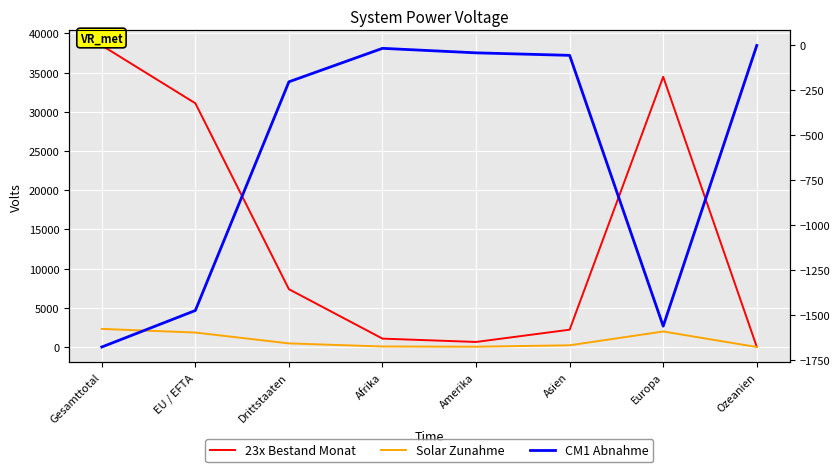

Which category has the lowest value in the 23x Bestand Monat series?

Ozeanien